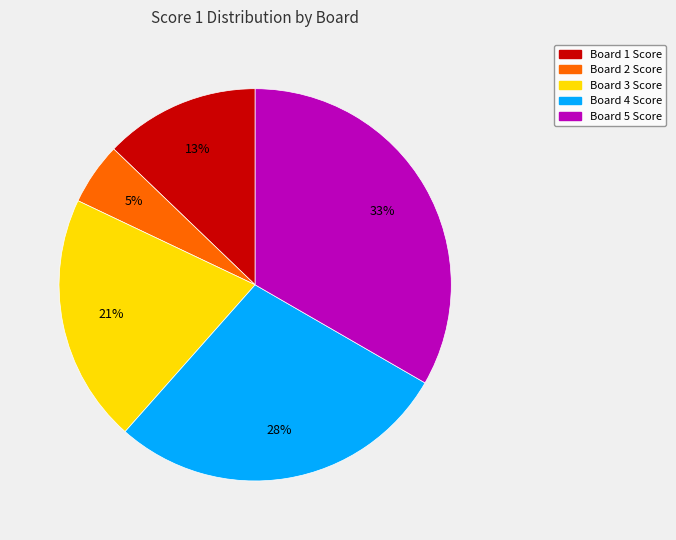

True or false: Board 5 accounts for 21% of the total.

False